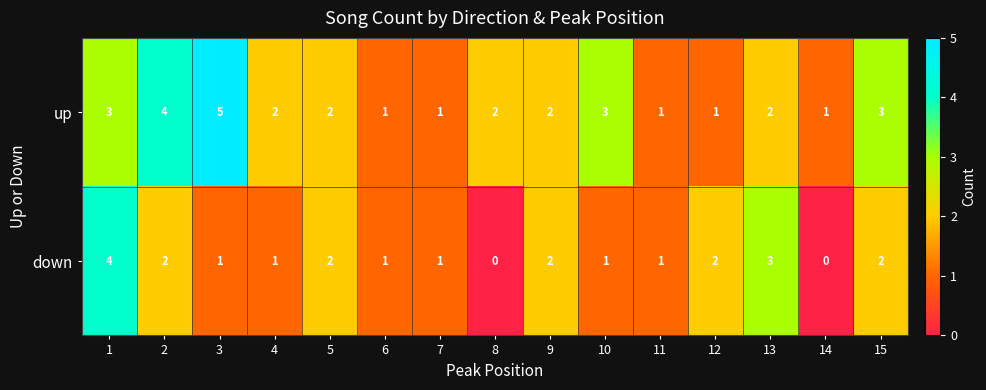

At which category is the sum across all series the highest?

1